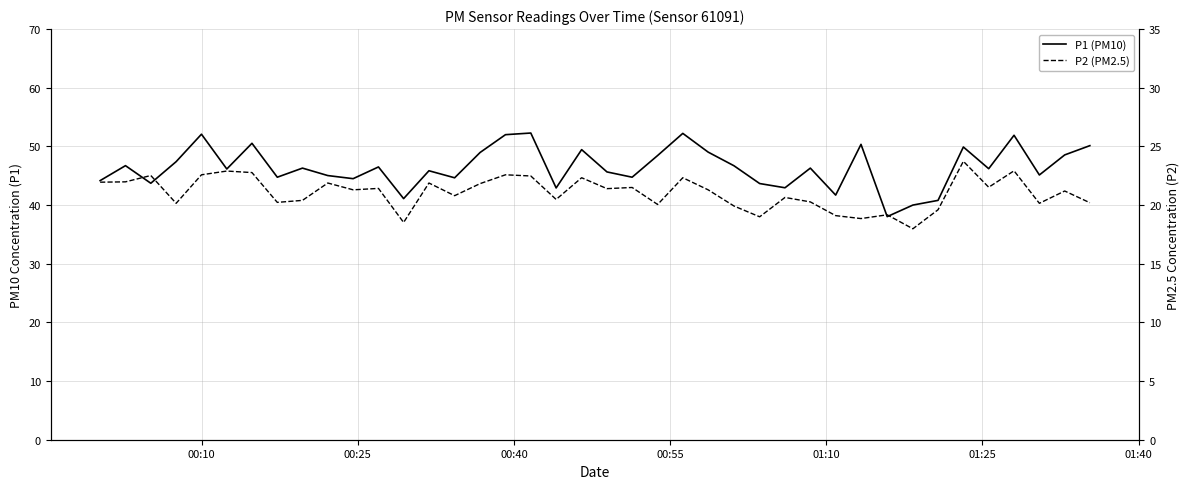

Rank the series by their average value, from lowest to highest.

P2 (PM2.5), P1 (PM10)